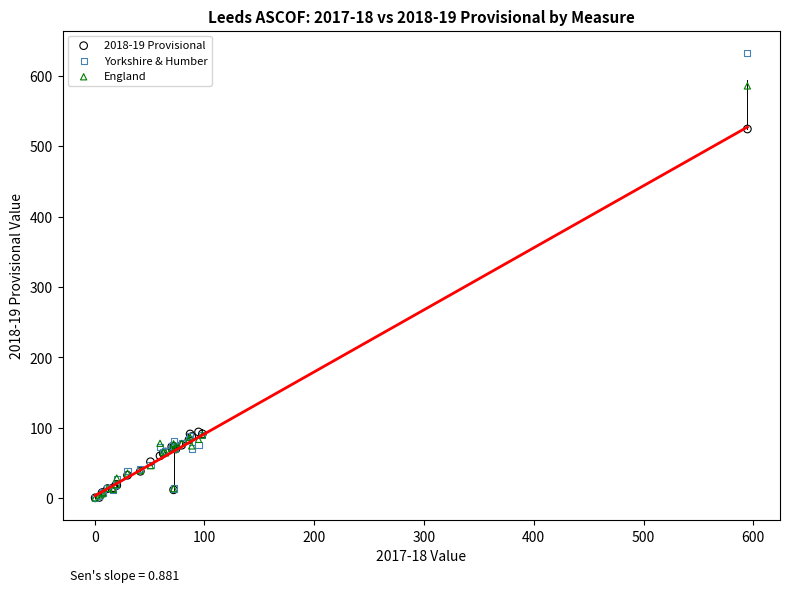

In the Yorkshire & Humber series, what Y value is closest to 316?

89.3